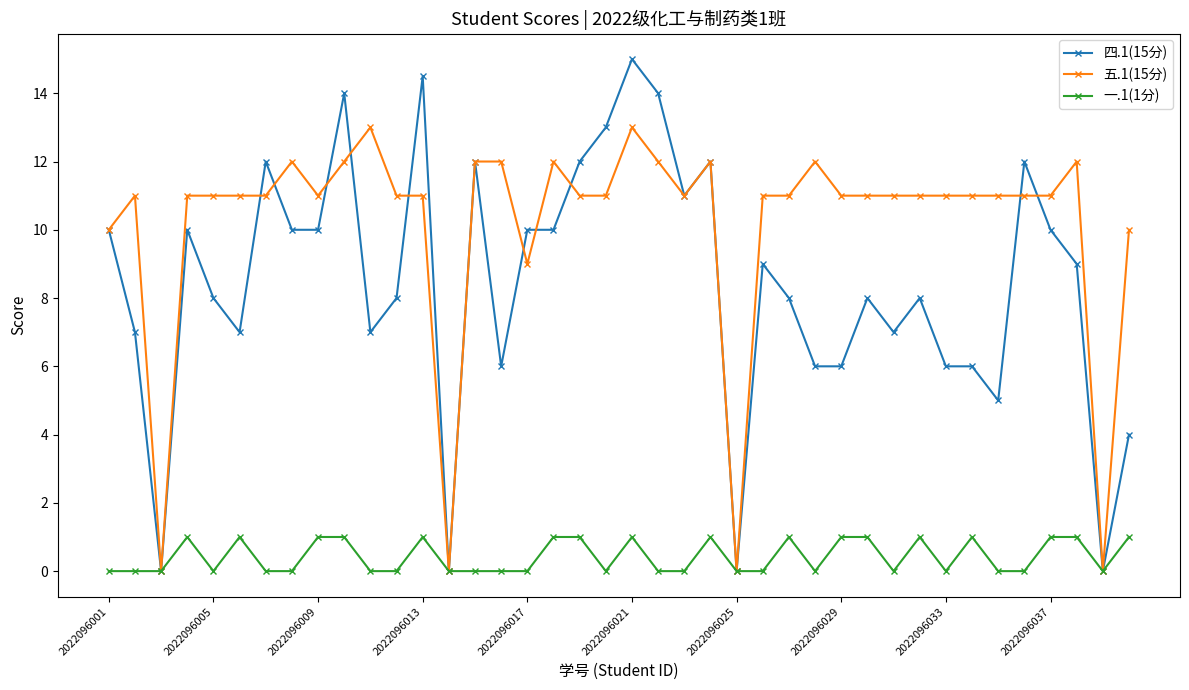

Reading right to left, extract all data points from this chart.

四.1(15分): 4.0	0.0	9.0	10.0	12.0	5.0	6.0	6.0	8.0	7.0	8.0	6.0	6.0	8.0	9.0	0.0	12.0	11.0	14.0	15.0	13.0	12.0	10.0	10.0	6.0	12.0	0.0	14.5	8.0	7.0	14.0	10.0	10.0	12.0	7.0	8.0	10.0	0.0	7.0	10.0
五.1(15分): 10.0	0.0	12.0	11.0	11.0	11.0	11.0	11.0	11.0	11.0	11.0	11.0	12.0	11.0	11.0	0.0	12.0	11.0	12.0	13.0	11.0	11.0	12.0	9.0	12.0	12.0	0.0	11.0	11.0	13.0	12.0	11.0	12.0	11.0	11.0	11.0	11.0	0.0	11.0	10.0
一.1(1分): 1.0	0.0	1.0	1.0	0.0	0.0	1.0	0.0	1.0	0.0	1.0	1.0	0.0	1.0	0.0	0.0	1.0	0.0	0.0	1.0	0.0	1.0	1.0	0.0	0.0	0.0	0.0	1.0	0.0	0.0	1.0	1.0	0.0	0.0	1.0	0.0	1.0	0.0	0.0	0.0